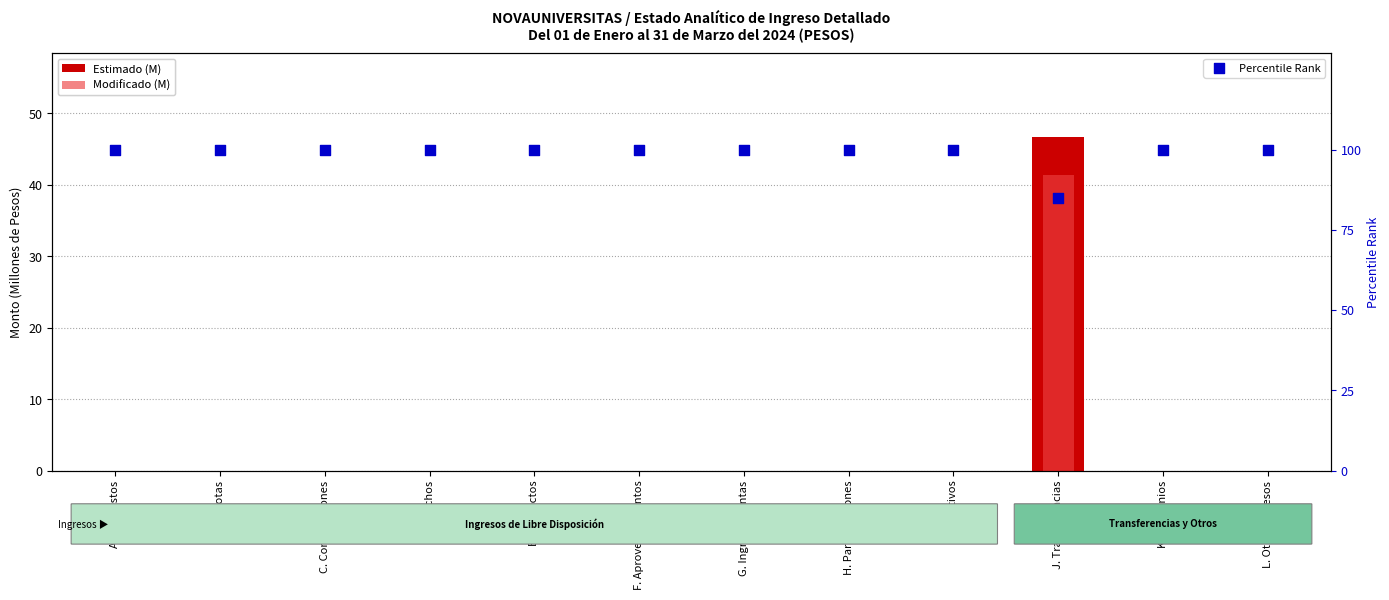

What are all the series names shown in the legend?

Estimado (M), Modificado (M), Percentile Rank